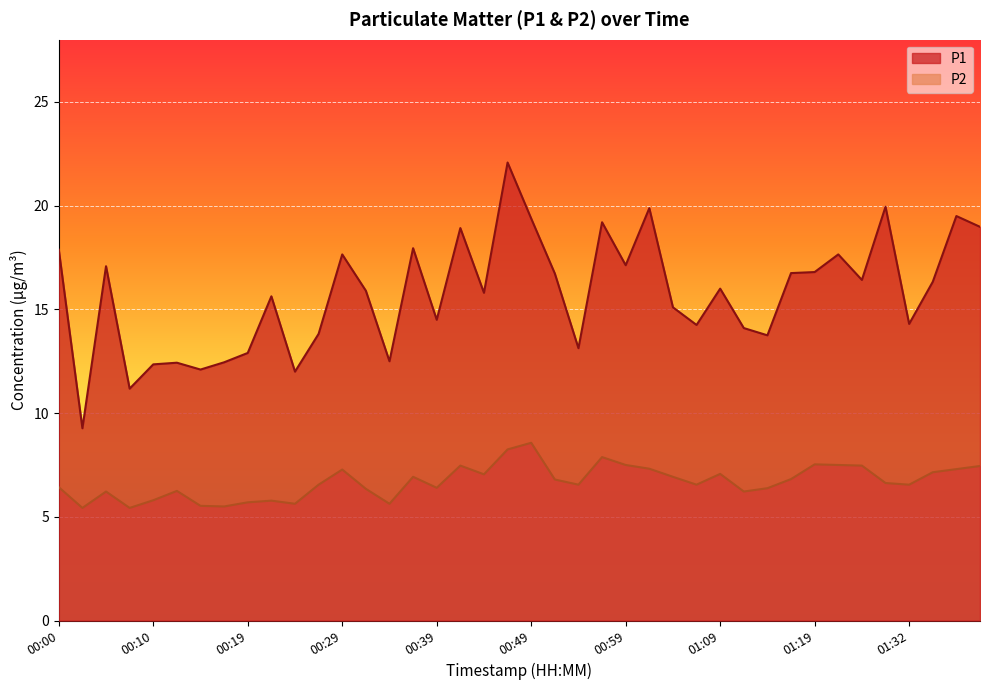

What is the minimum value shown in the chart?

5.4